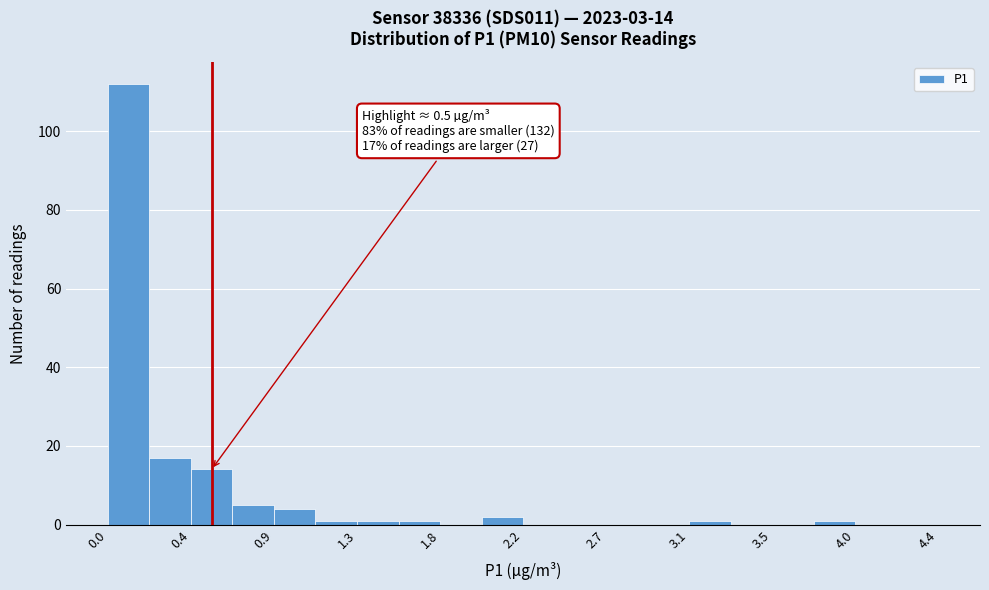

Over which range of the x-axis is the bar tallest?

0.00 to 0.20